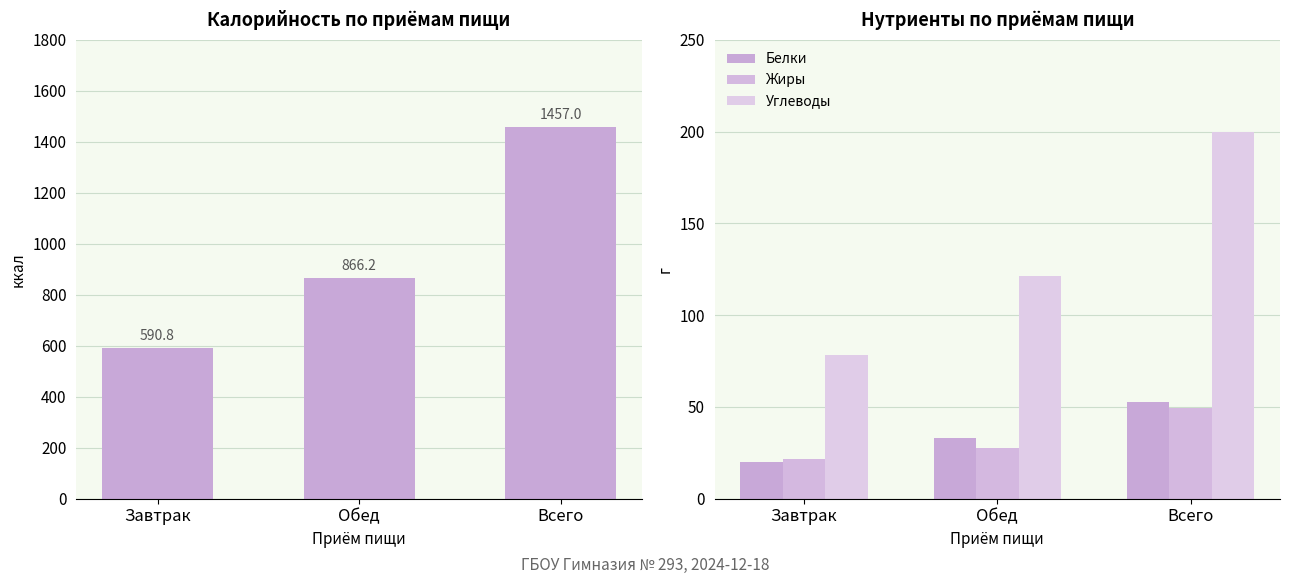

Count the number of categories in the chart.

3